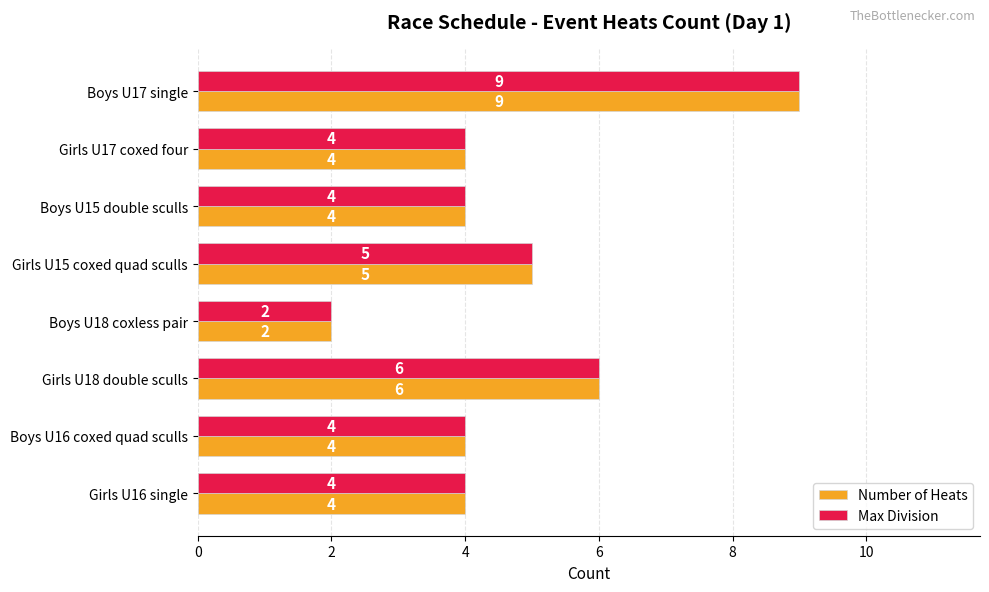

How many data points in Max Division are less than 4?

1